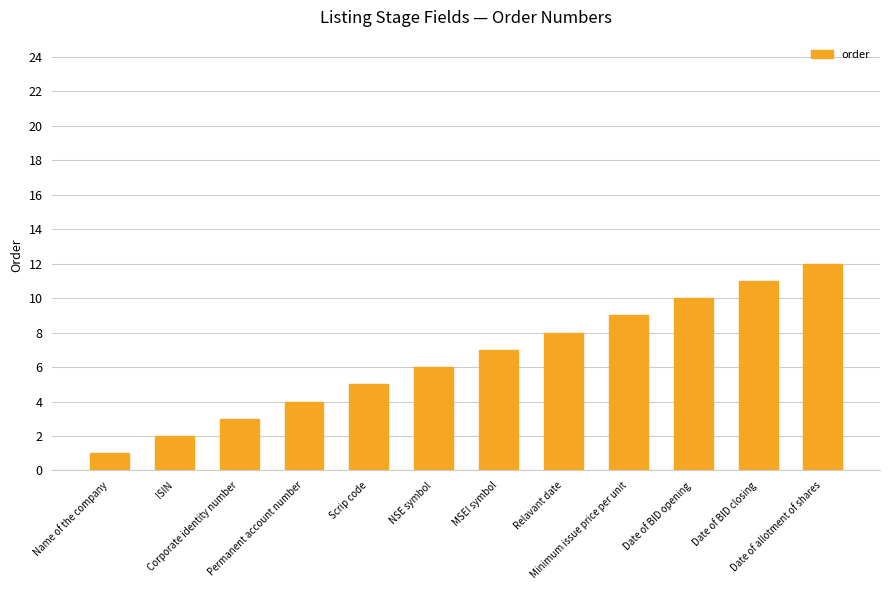

What is the difference between the maximum and second lowest values?

10